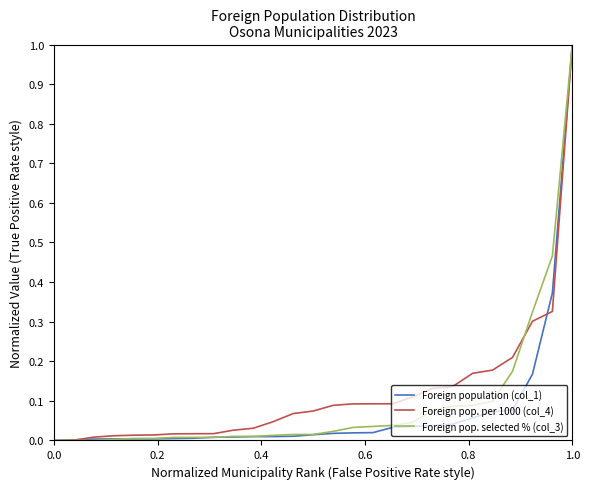

What is the highest value of the Foreign pop. selected % (col_3) series?

1.0